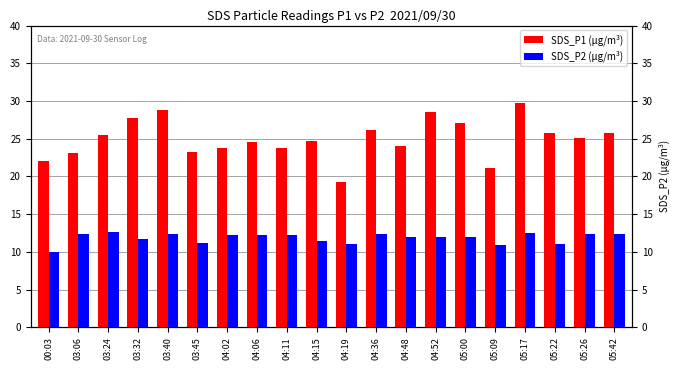

The SDS_P2 (µg/m³) series shows 3.3 at 05:26. True or false?

False